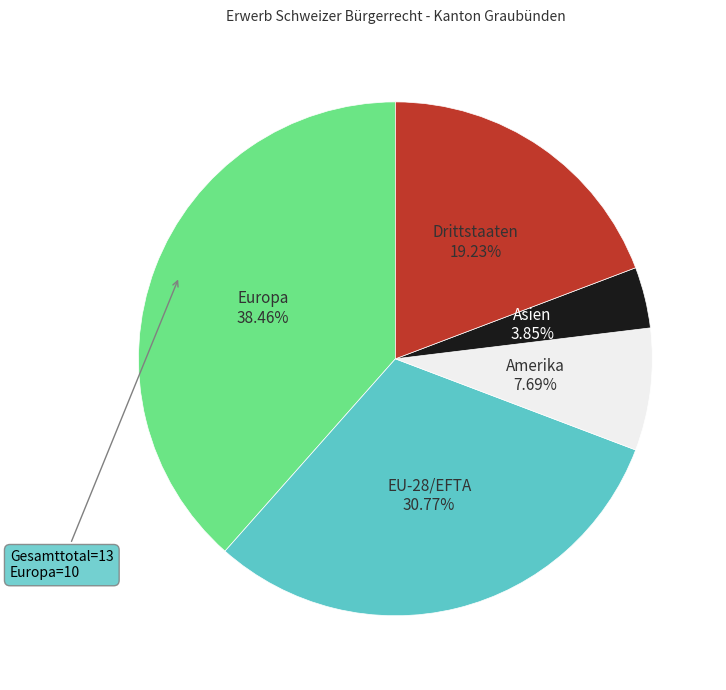

Is there any slice that represents more than half of the pie?

No